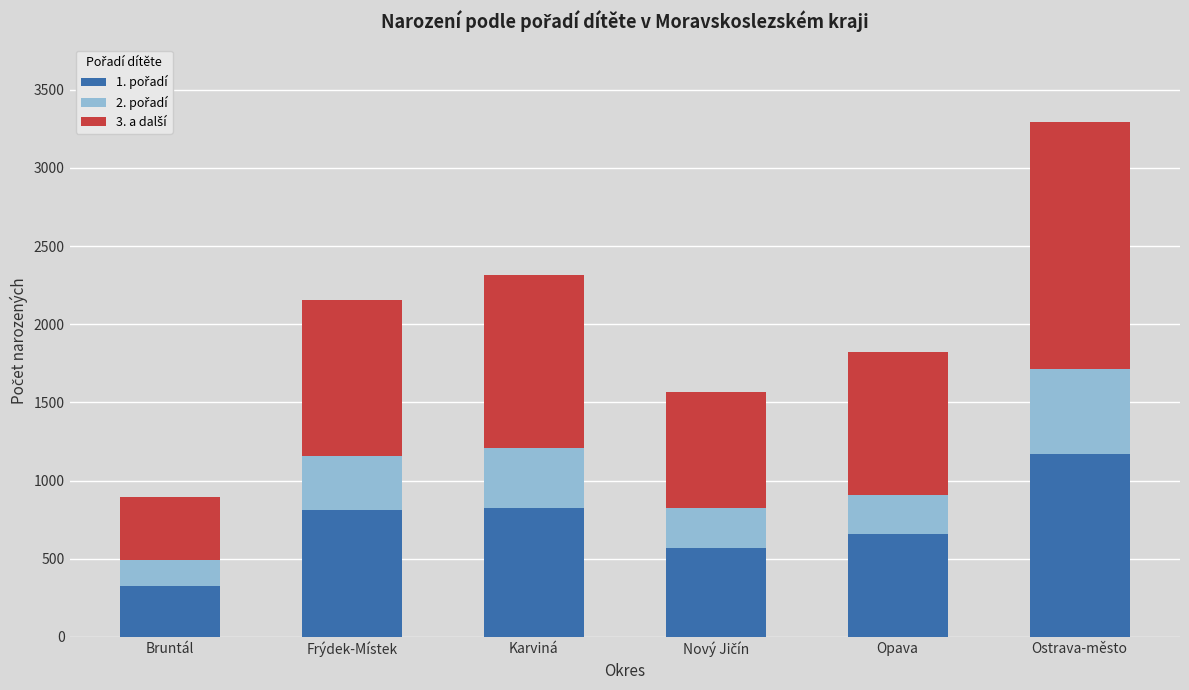

What is the total value across all series at Opava?

1822